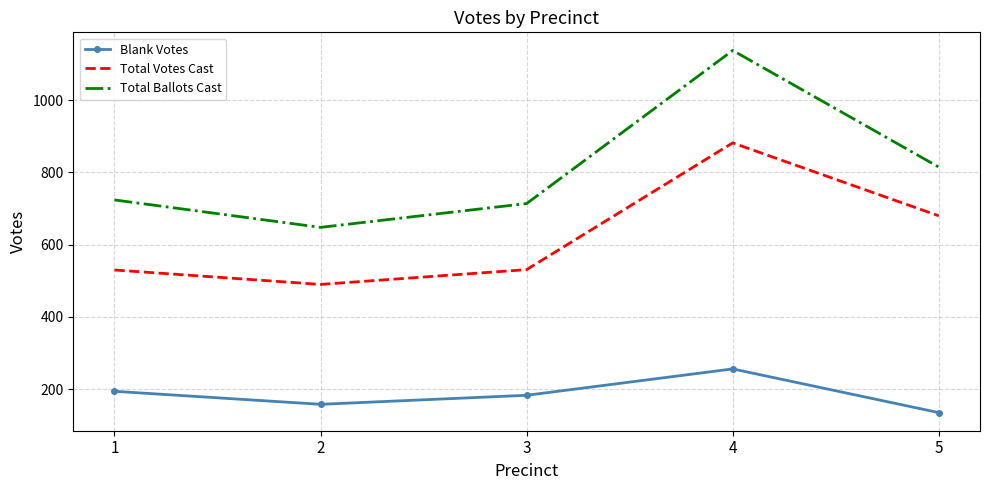

True or false: Blank Votes and Total Votes Cast intersect in this chart.

False